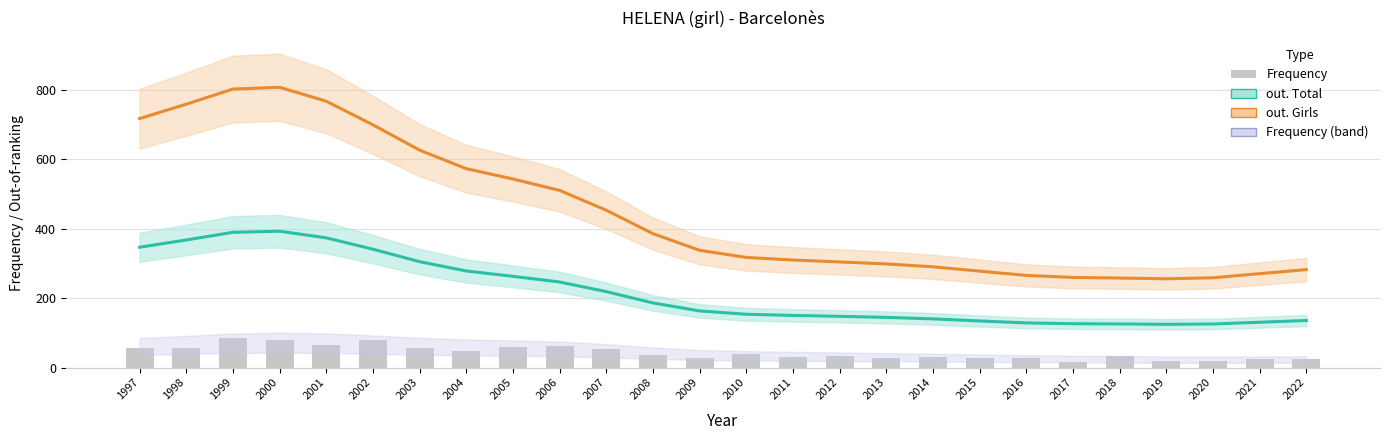

Which has a higher value, 2001 or 2003?

2001